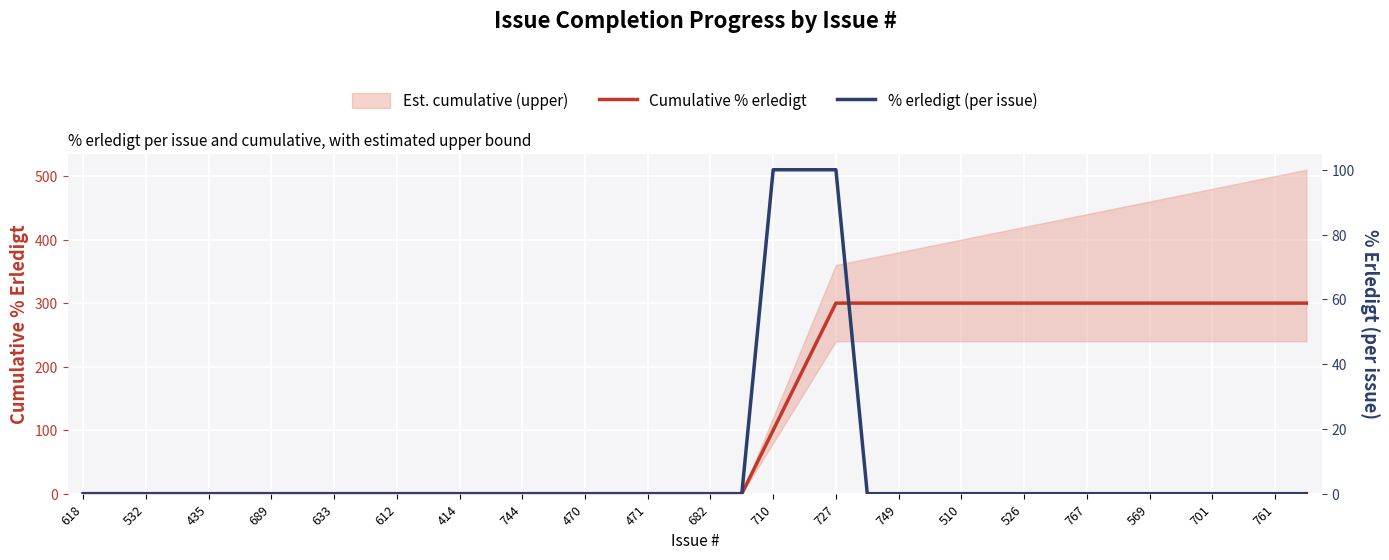

True or false: Cumulative % erledigt and % erledigt (per issue) intersect in this chart.

False